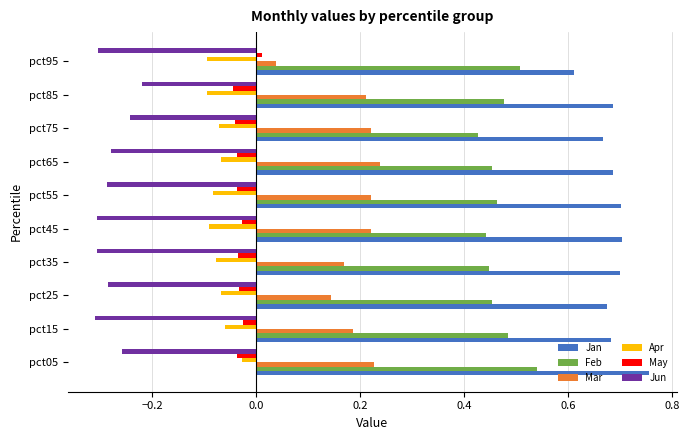

What is the difference between the highest and lowest values at pct85?

0.9